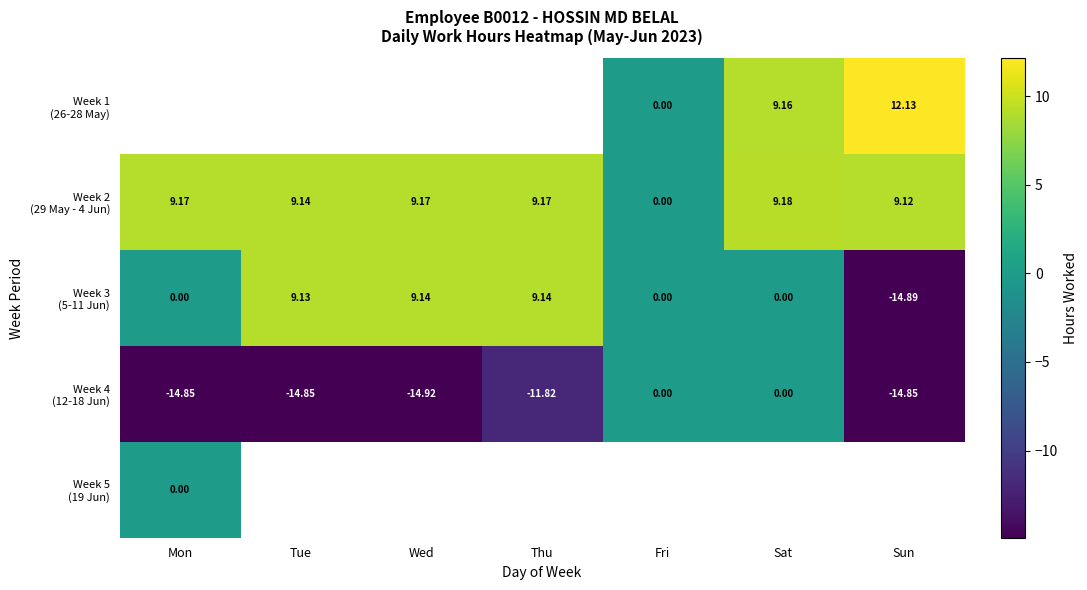

List the series in order of their peak value, highest first.

Week 1 (26-28 May), Week 2 (29 May - 4 Jun), Week 3 (5-11 Jun), Week 4 (12-18 Jun), Week 5 (19 Jun)